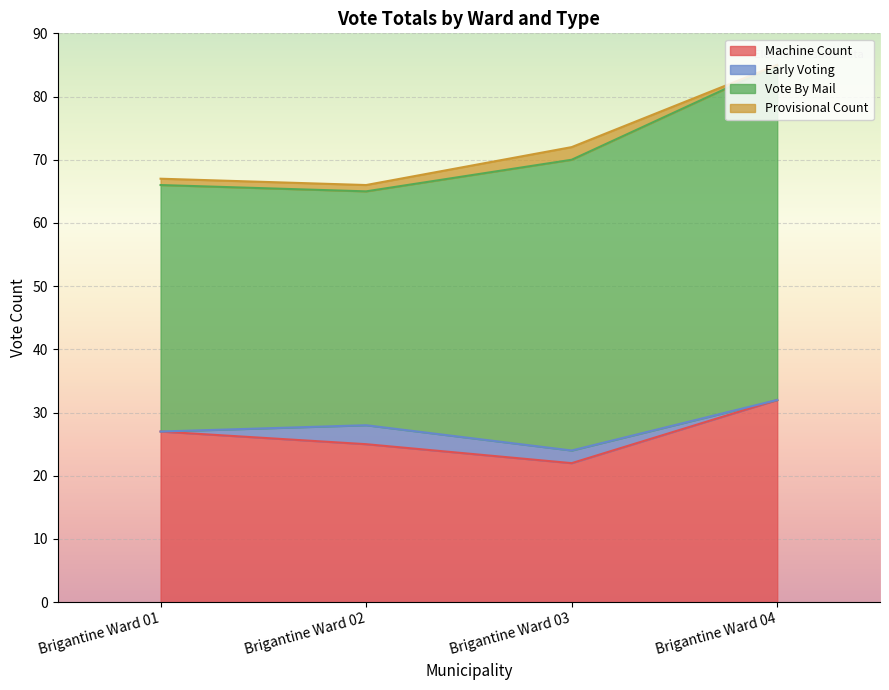

At which category is the sum across all series the highest?

Brigantine Ward 04